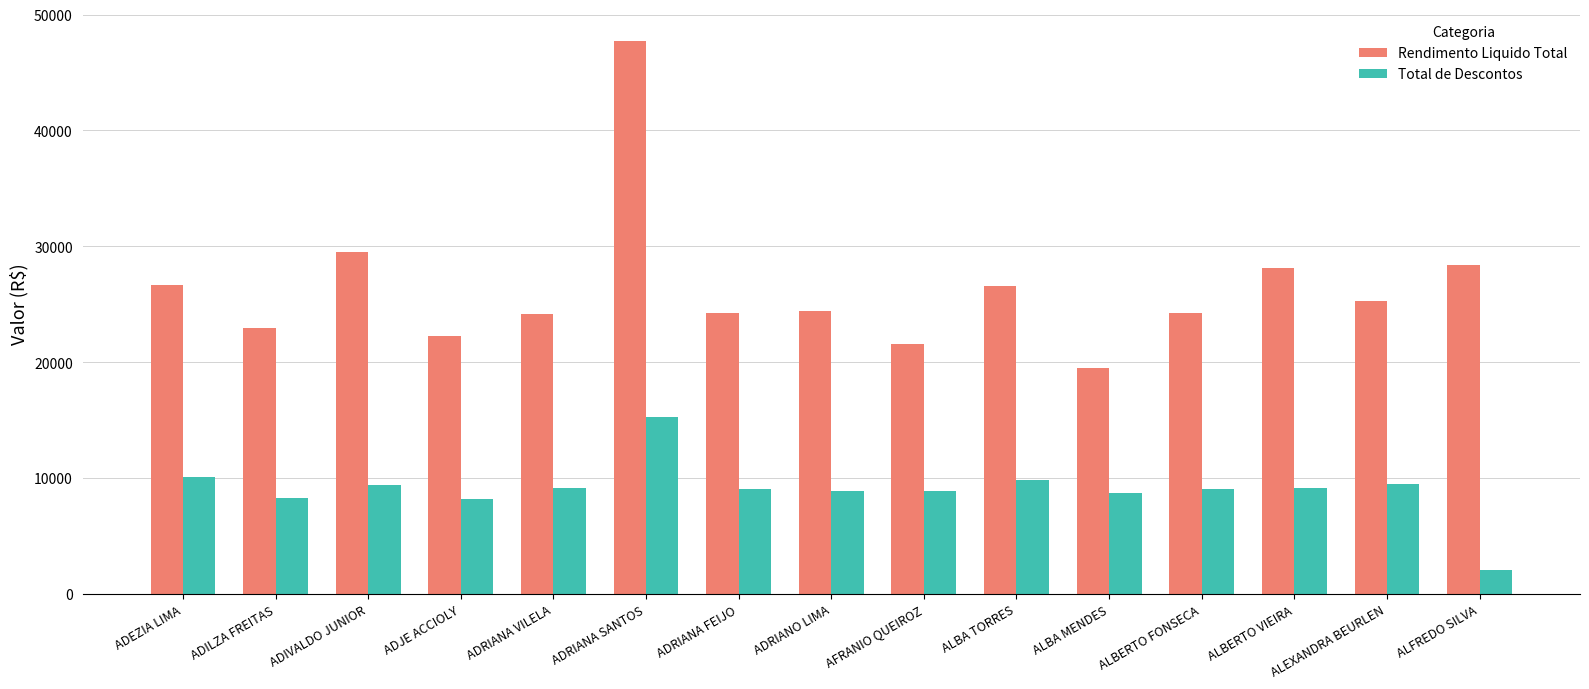

Which series has the widest spread of values?

Rendimento Liquido Total